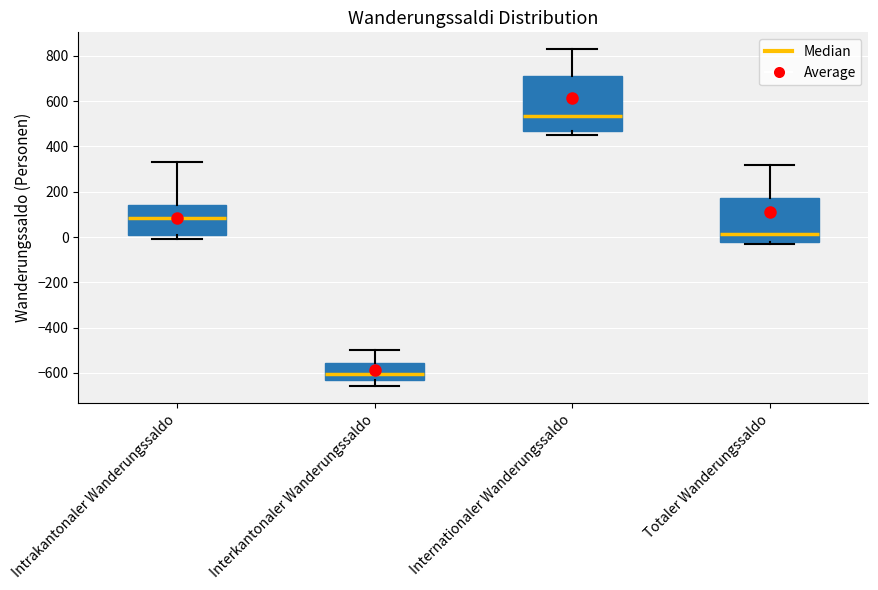

Reading left to right, transcribe this box plot: for each box, give where its median line is, the range the box spans, and where its two whiskers end, as read against the y-axis. The values are not printed on the chart, so give them approximately, as read against the axis.

Intrakantonaler Wanderungssaldo: median 80, box 0 to 140, whiskers 0 (just below the box's lower edge) to 340
Interkantonaler Wanderungssaldo: median -600, box -620 to -560, whiskers -660 to -500
Internationaler Wanderungssaldo: median 540, box 460 to 720, whiskers 460 (just below the box's lower edge) to 840
Totaler Wanderungssaldo: median 20, box -20 to 180, whiskers -20 (just below the box's lower edge) to 320